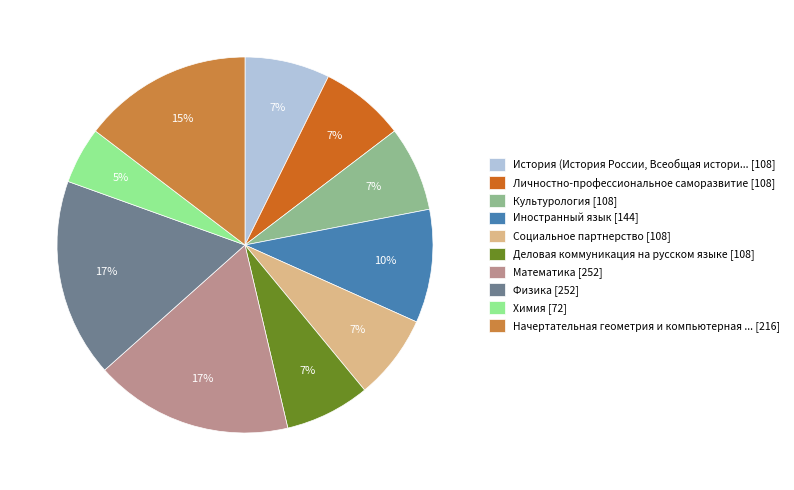

What is the ratio of the value at Культурология [108] to the value at Личностно-профессиональное саморазвитие [108]?

1.0